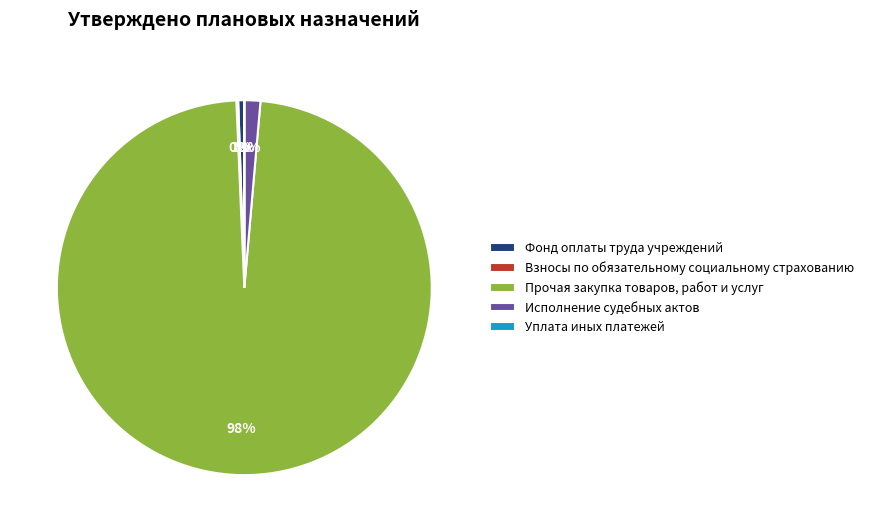

What percentage is the Прочая закупка товаров, работ и услуг slice, to the nearest percent?

98%